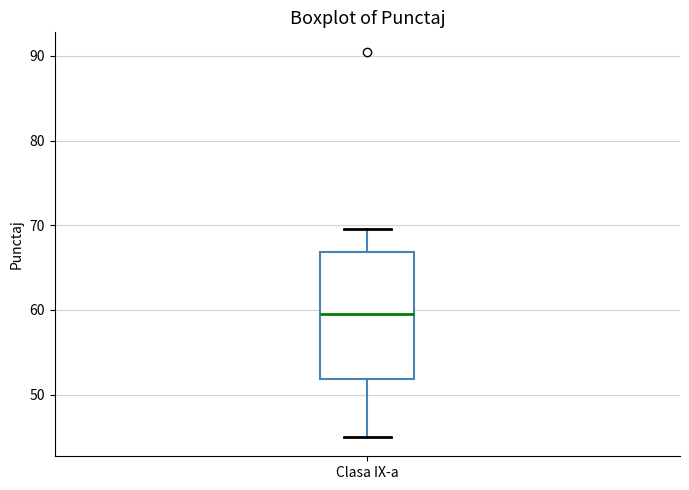

Transcribe this box plot: give where the median line is, the range the box spans, and where the two whiskers end, as read against the y-axis. The values are not printed on the chart, so give them approximately, as read against the axis.

median 60, box 52 to 67, whiskers 45 to 70